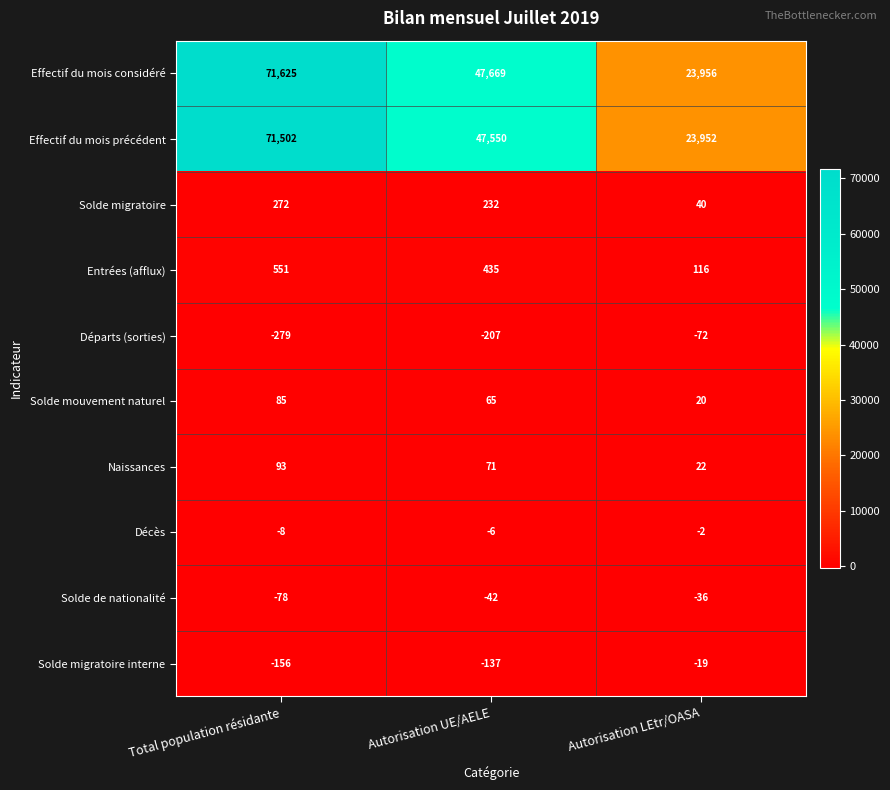

List the series in order of their peak value, highest first.

Effectif du mois considéré, Effectif du mois précédent, Entrées (afflux), Solde migratoire, Naissances, Solde mouvement naturel, Décès, Solde migratoire interne, Solde de nationalité, Départs (sorties)